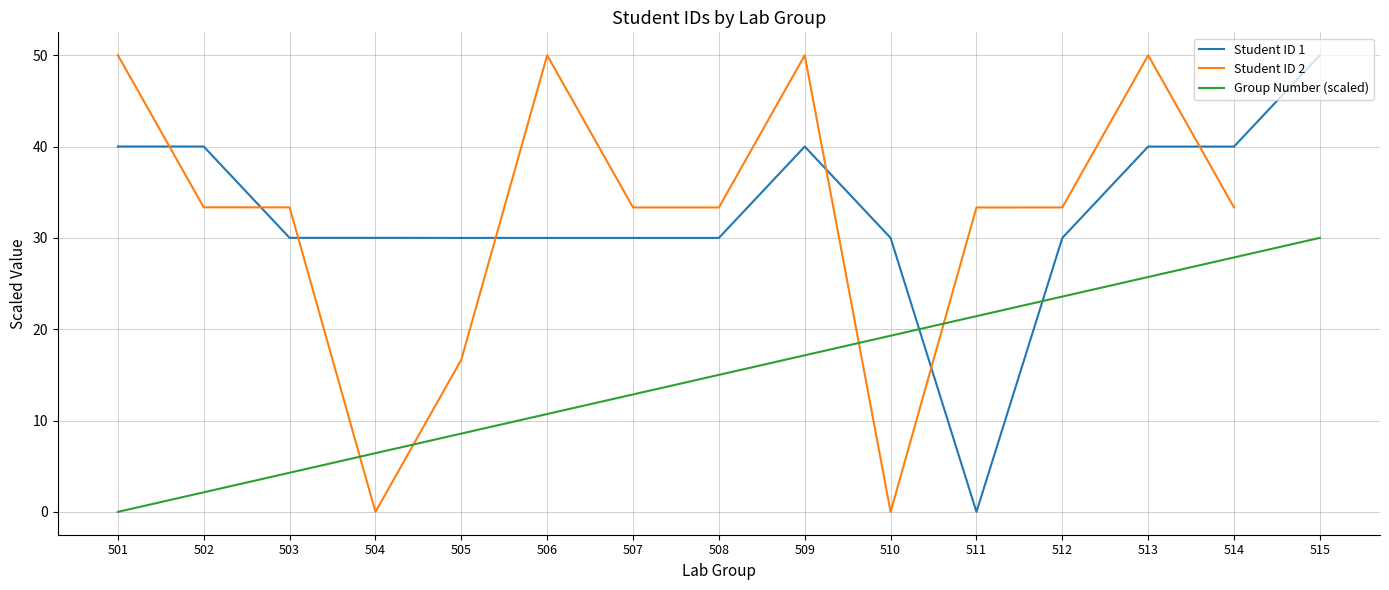

The Student ID 2 series shows 29.7 at 513. True or false?

False